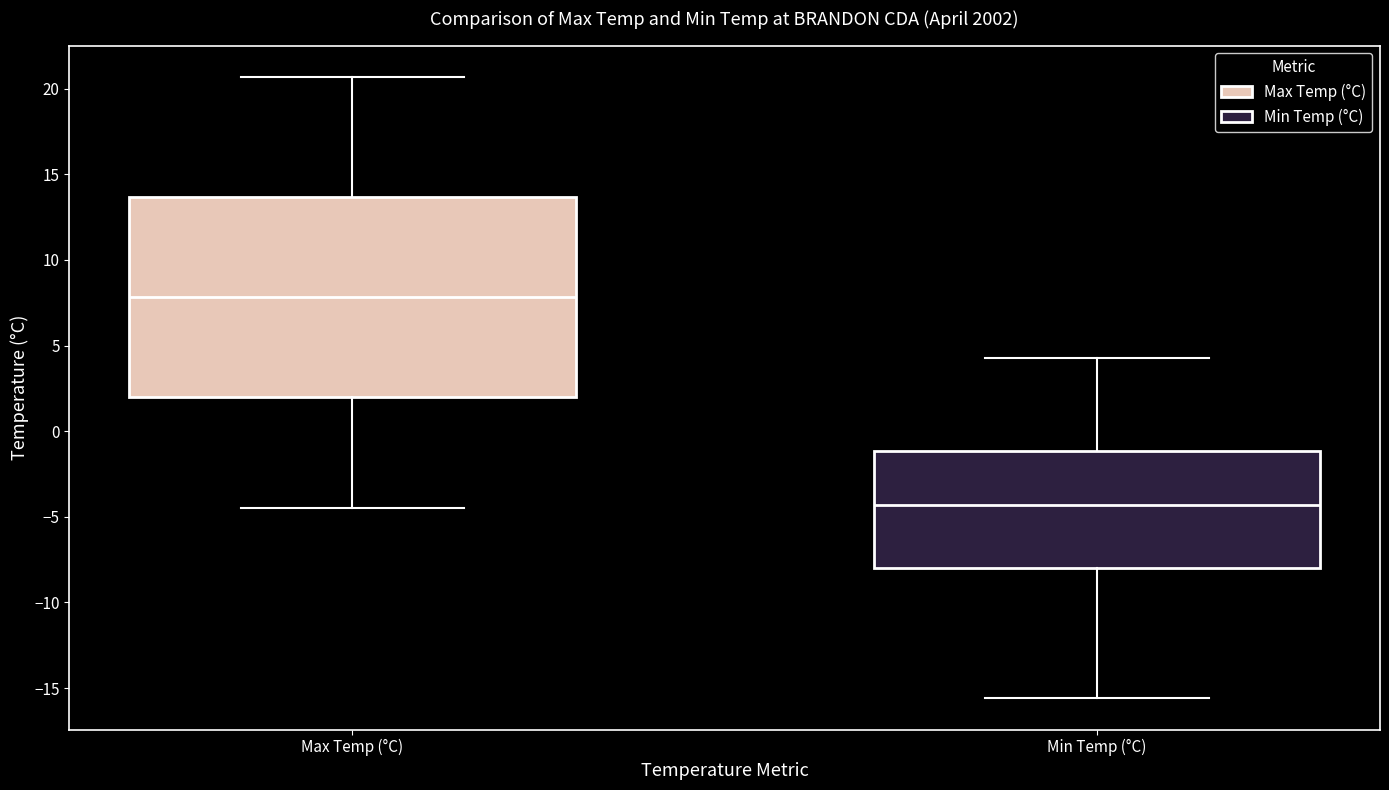

Which box has the lowest median line?

Min Temp (°C)